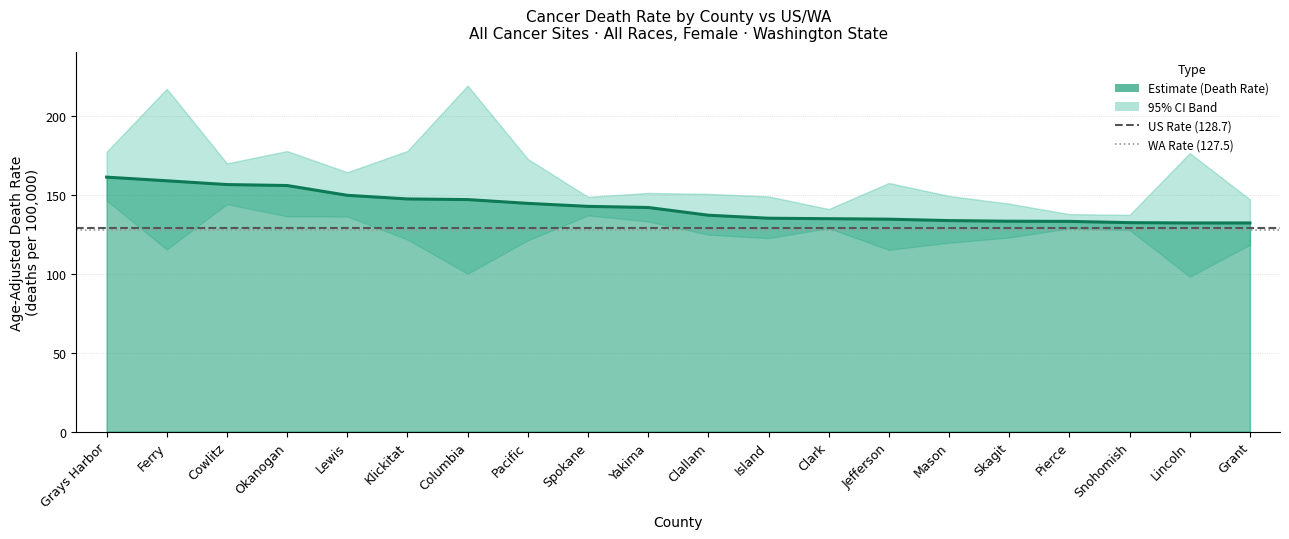

What is the spread (max minus min) of values at Ferry?

1.2